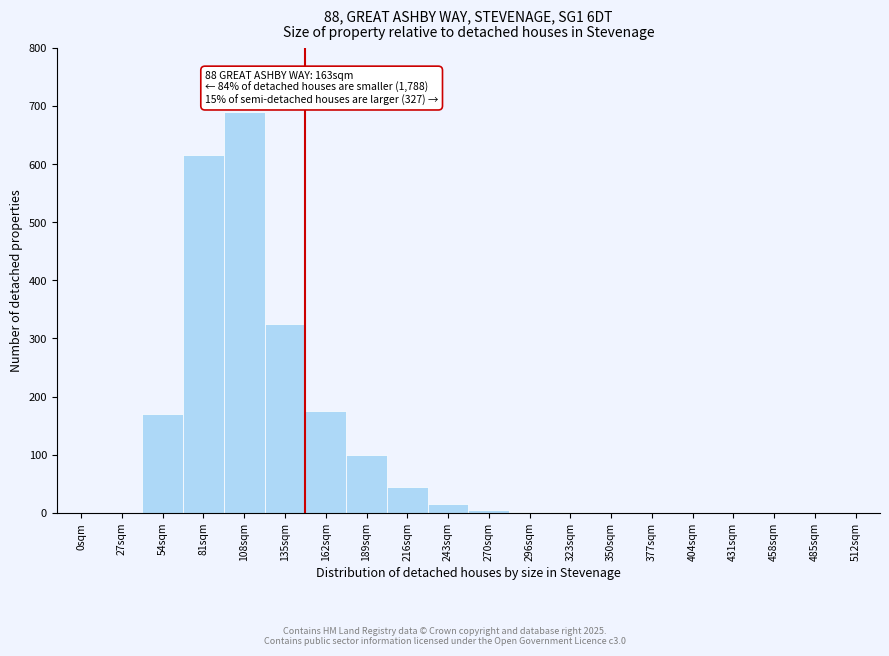

Between 81sqm and 485sqm, which is larger?

81sqm